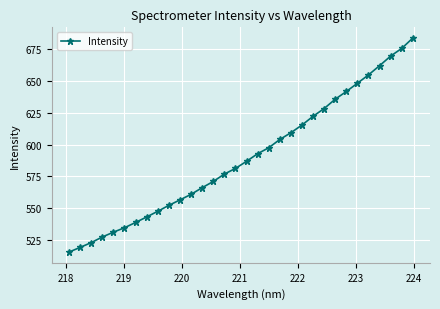

True or false: there are more than 2 points higher than both neighbors.

False